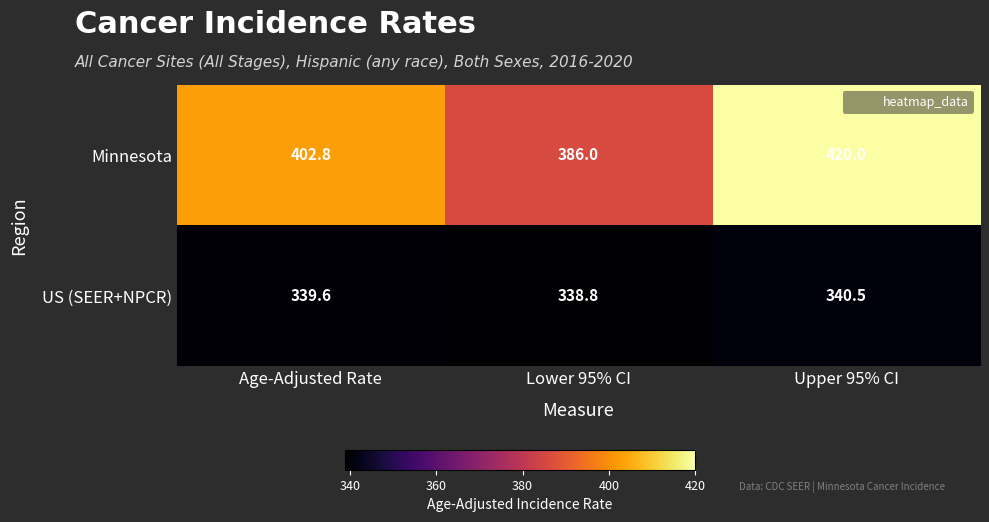

What is the difference between the second highest and minimum values in the Minnesota series?

16.8